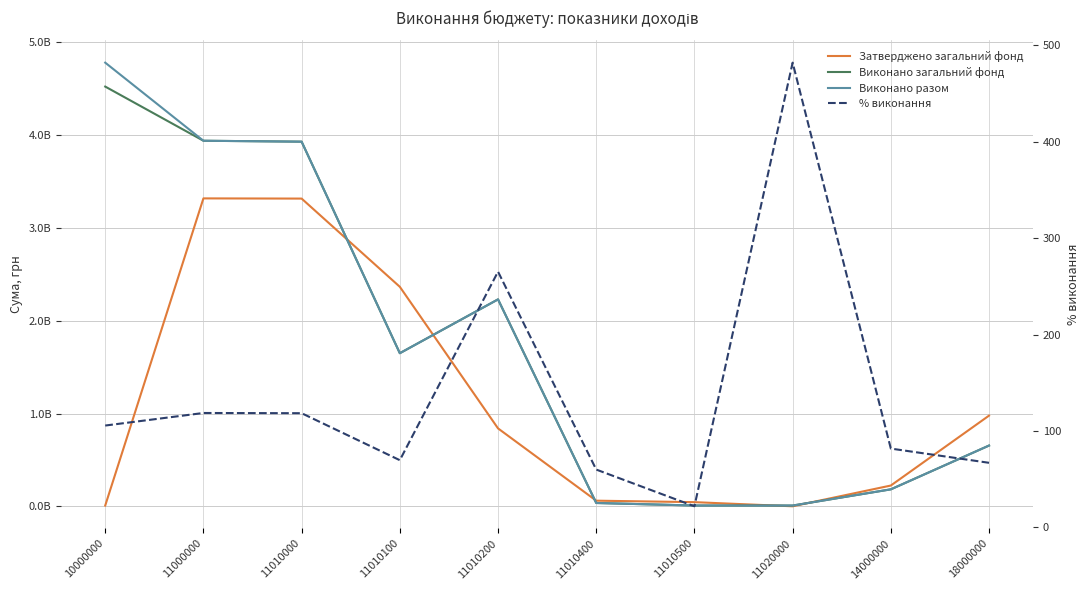

What is the sum of all Виконано загальний фонд values?

17175926873.6